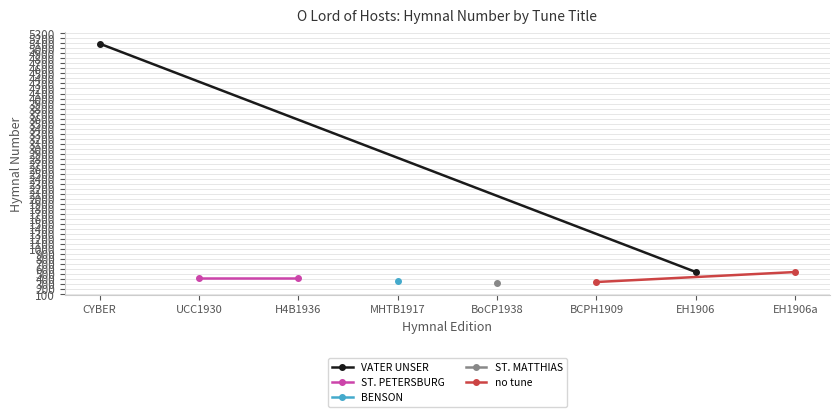

Which series has the largest total across all categories?

VATER UNSER